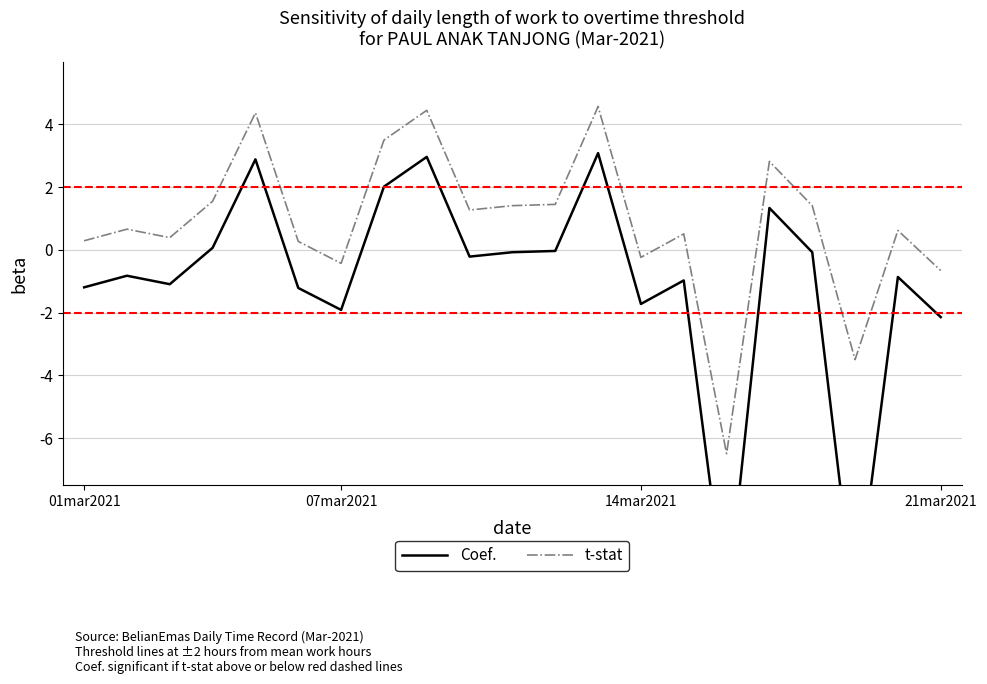

At which category is the sum across all series the highest?

12